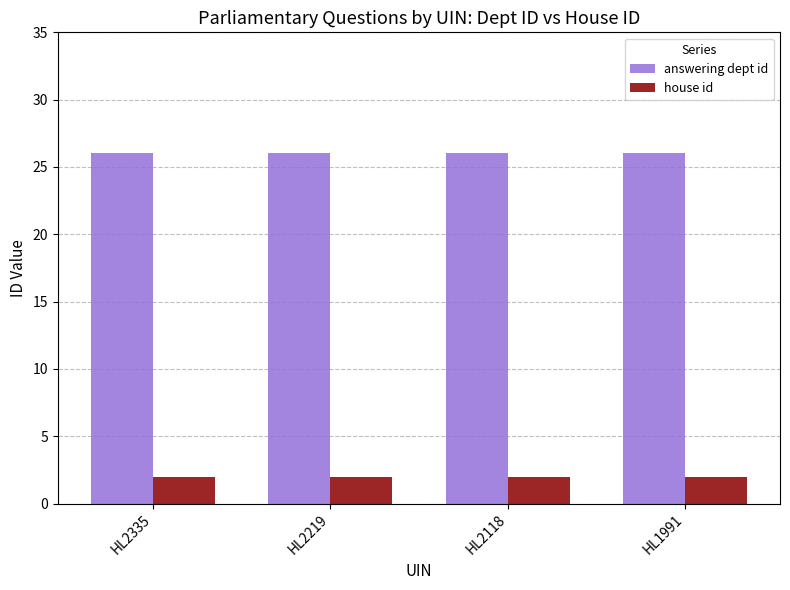

What is the maximum value shown in the chart?

26